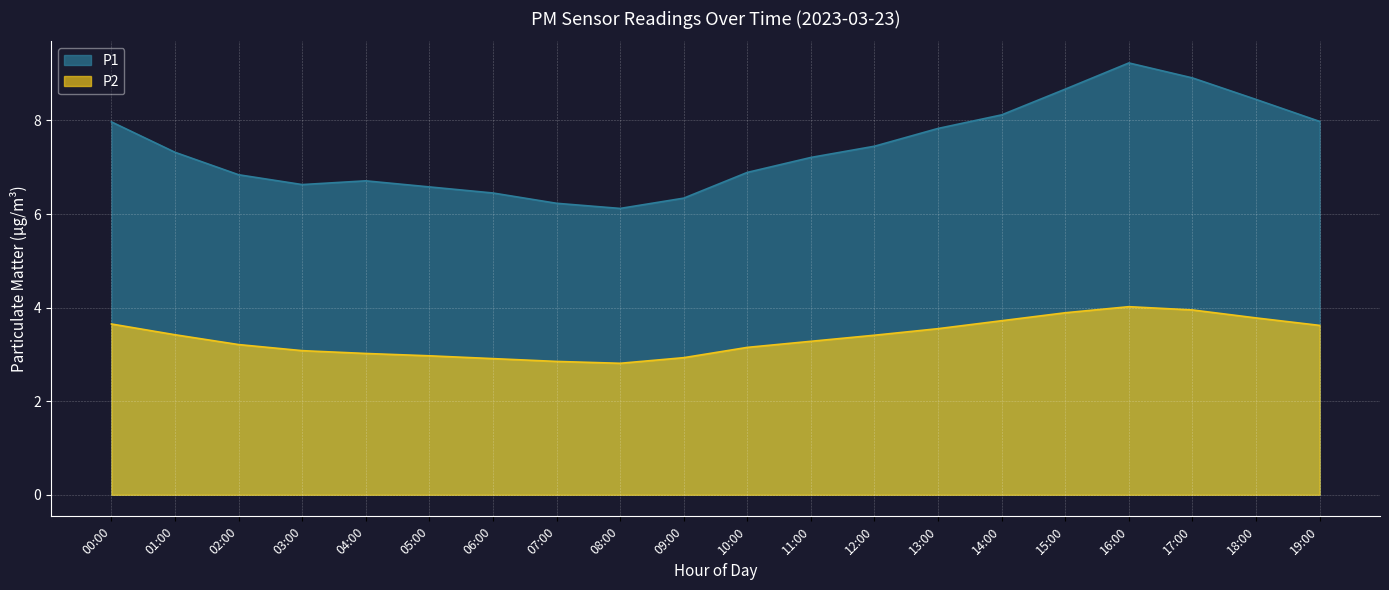

Count the number of categories in the chart.

20